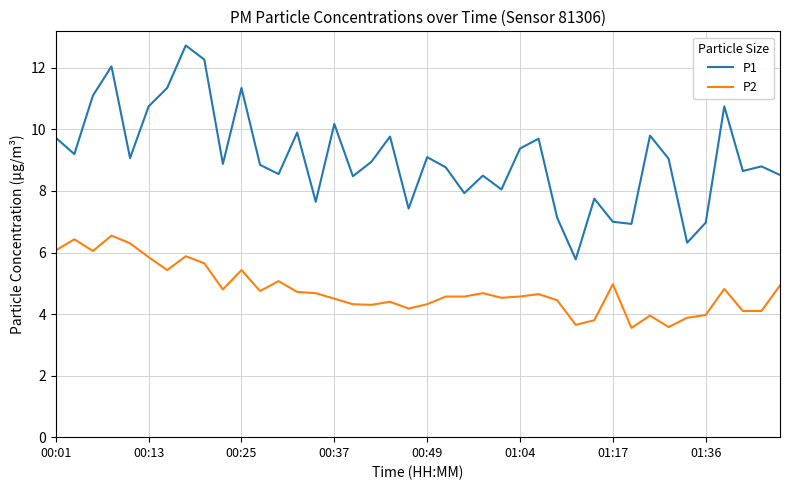

Which series has the largest total across all categories?

P1